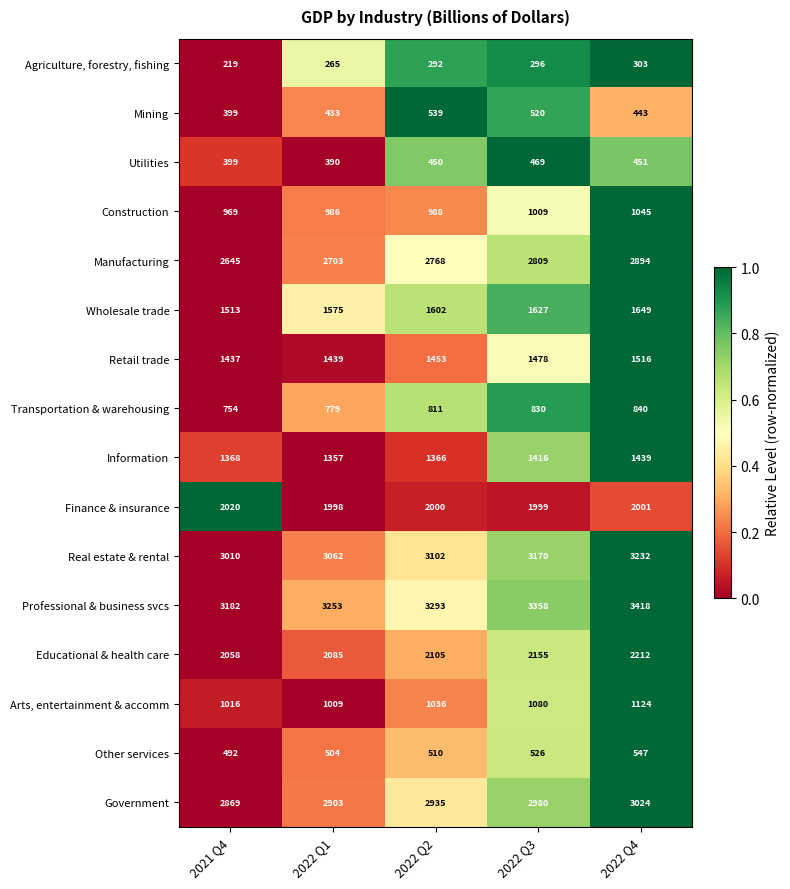

Rank the series by their maximum value, from lowest to highest.

Agriculture, forestry, fishing, Utilities, Mining, Other services, Transportation & warehousing, Construction, Arts, entertainment & accomm, Information, Retail trade, Wholesale trade, Finance & insurance, Educational & health care, Manufacturing, Government, Real estate & rental, Professional & business svcs